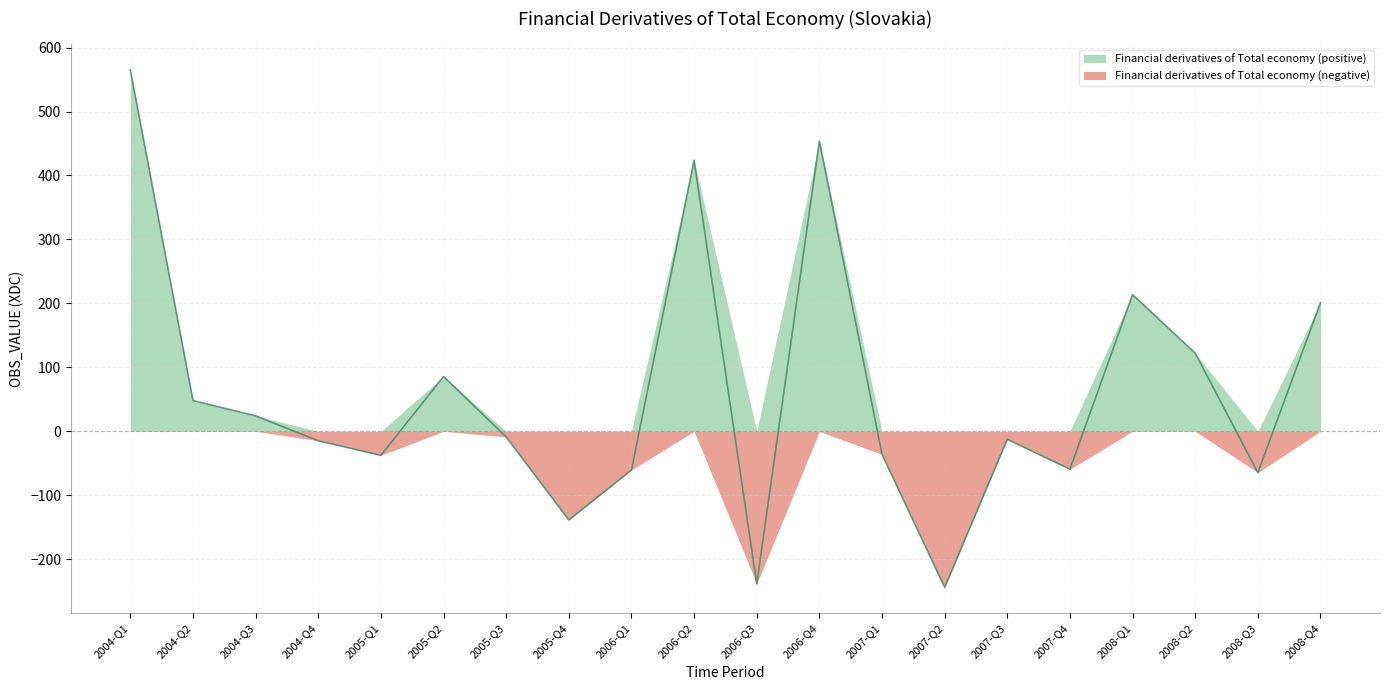

True or false: the data has more than 2 interior local peaks.

True